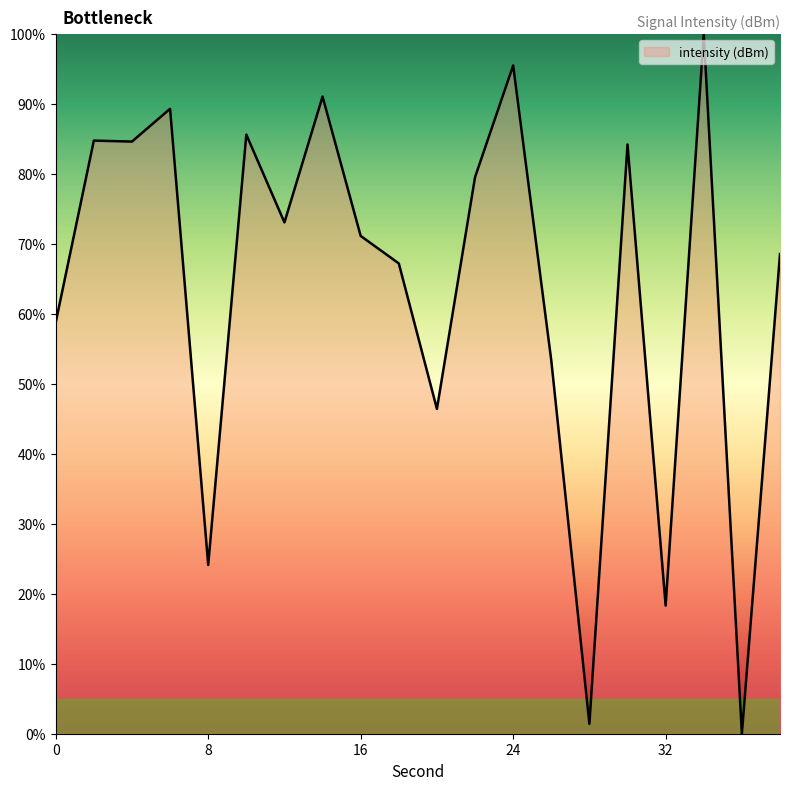

What is the maximum value shown in the chart?

100.0